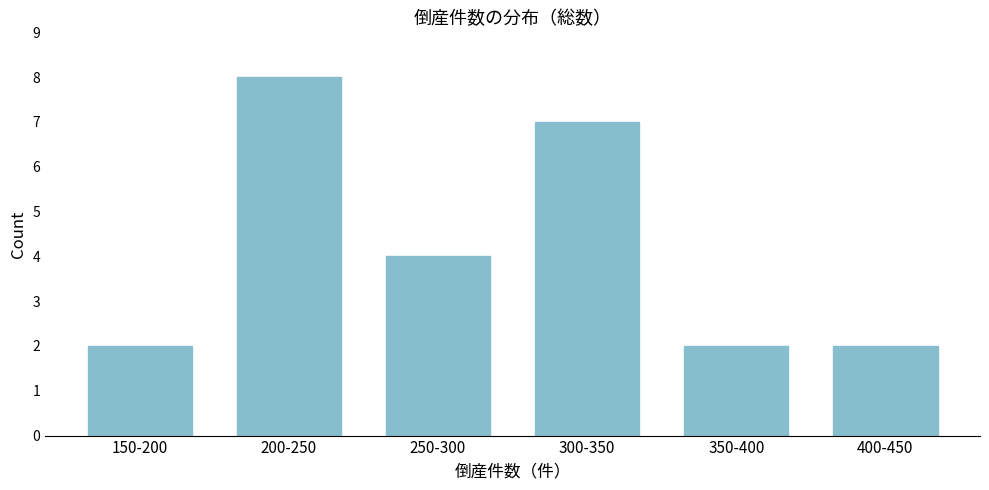

Reading left to right, what are all the values shown in this chart?

150-200=2	200-250=8	250-300=4	300-350=7	350-400=2	400-450=2